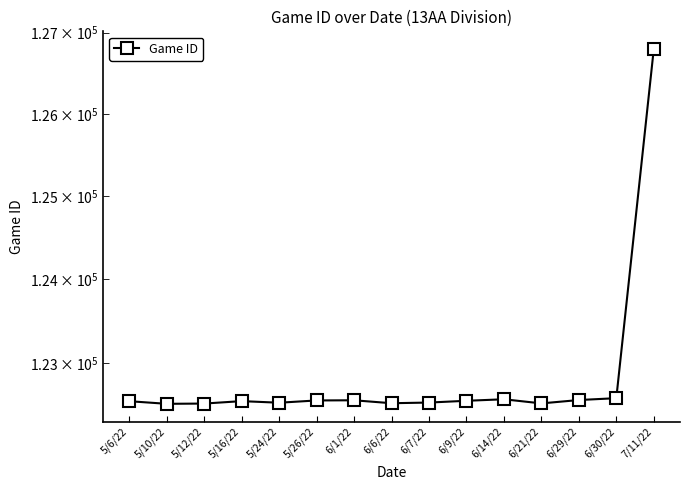

Reading left to right, extract all data points from this chart.

5/6/22=122543	5/10/22=122512	5/12/22=122515	5/16/22=122544	5/24/22=122525	5/26/22=122552	6/1/22=122554	6/6/22=122519	6/7/22=122527	6/9/22=122548	6/14/22=122566	6/21/22=122517	6/29/22=122557	6/30/22=122579	7/11/22=126799